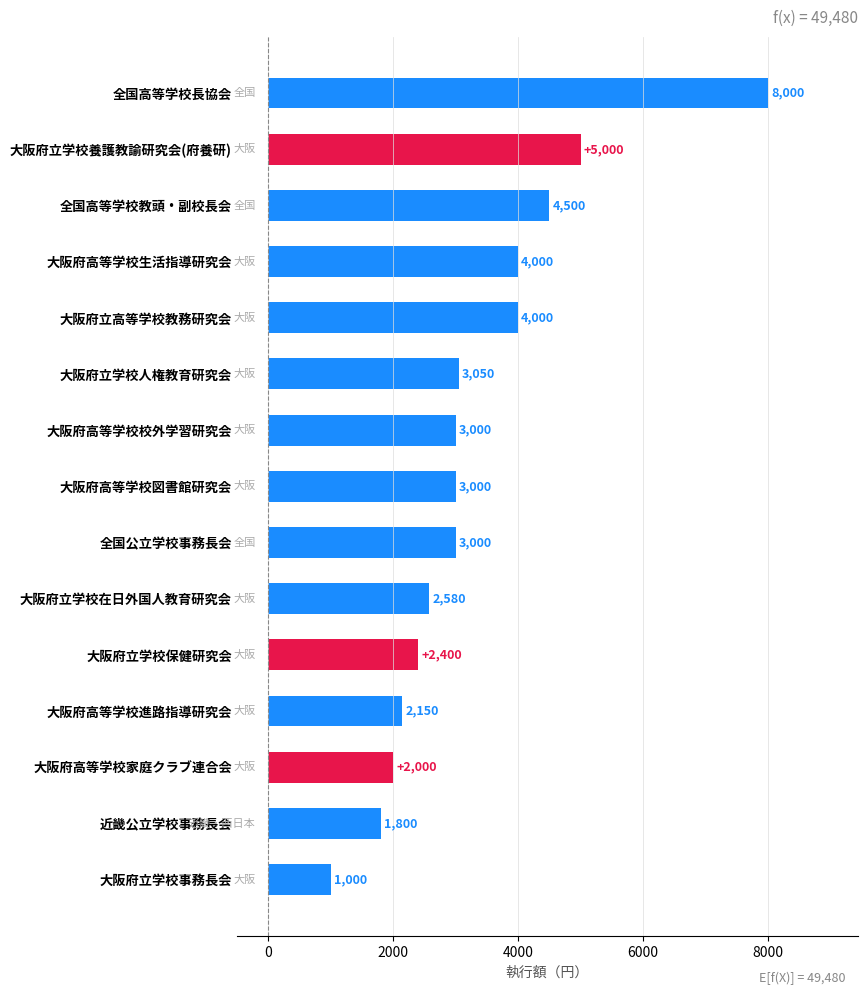

Where is the data nearest to the value 4500?

全国高等学校教頭・副校長会